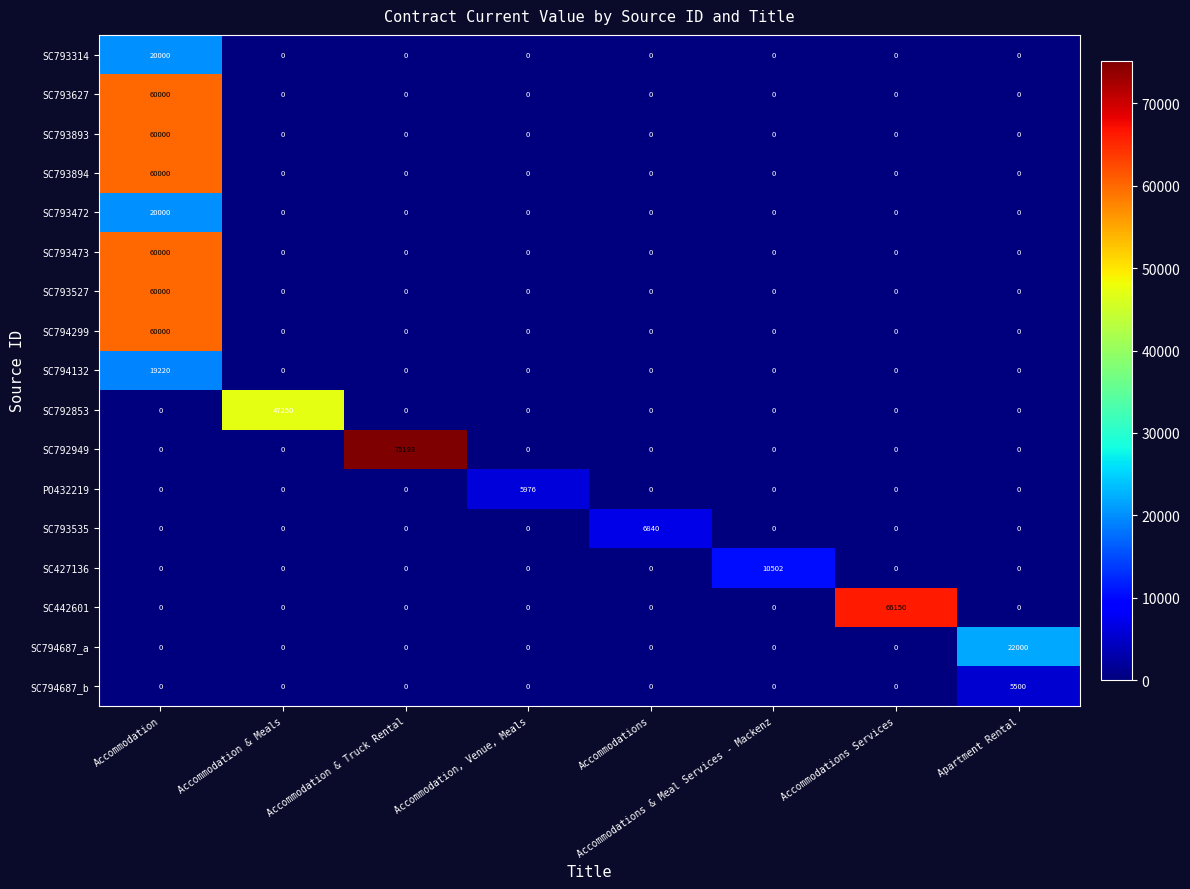

The SC793627 series shows 0 at Apartment Rental. True or false?

True